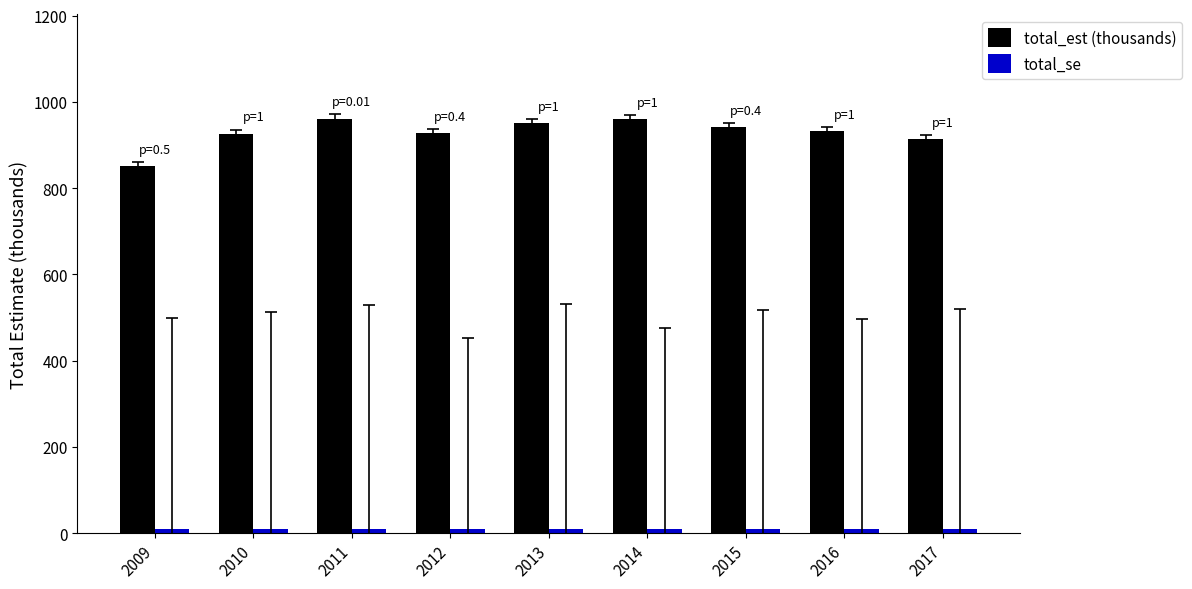

Which series has the largest total across all categories?

total_est (thousands)